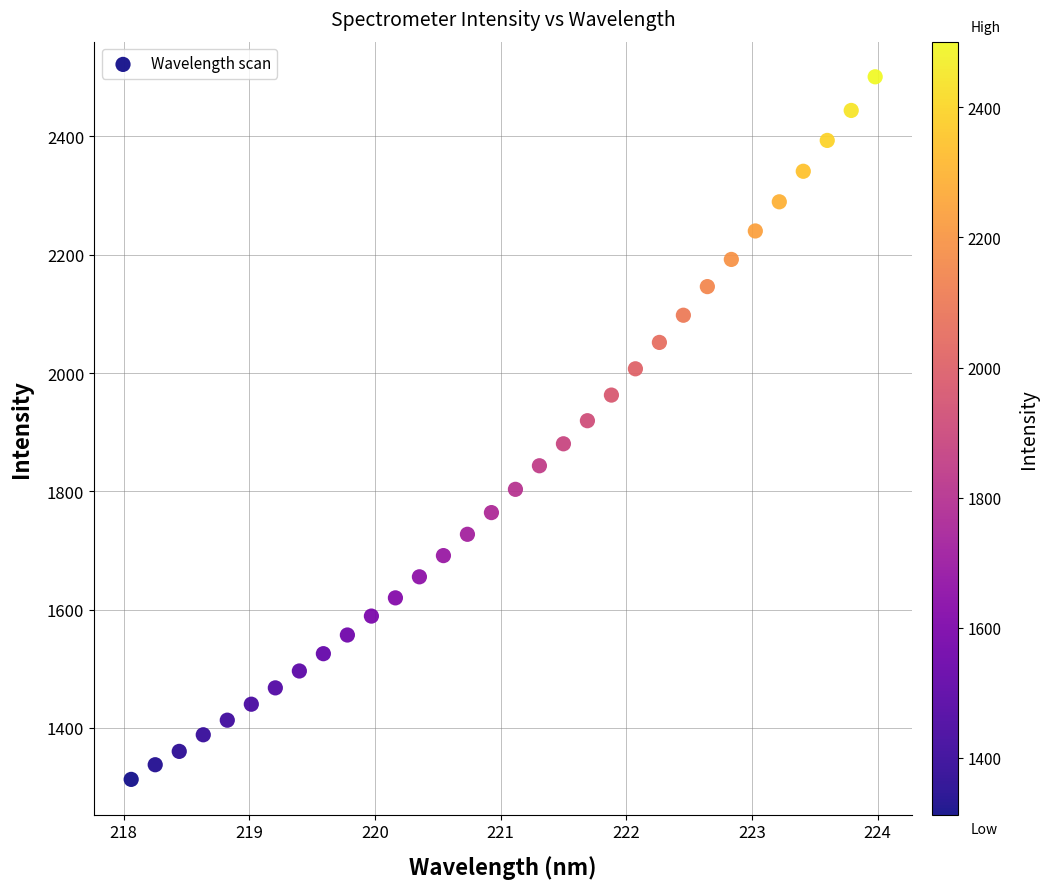

What is the range of Y values (max minus min)?

1187.8